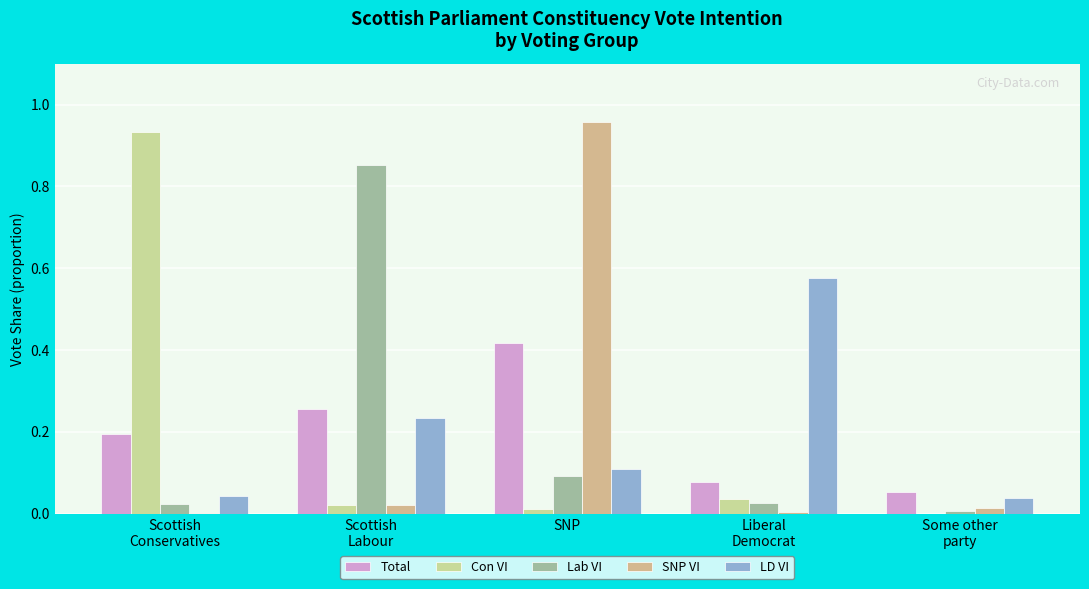

At how many categories does at least one series exceed 0?

5